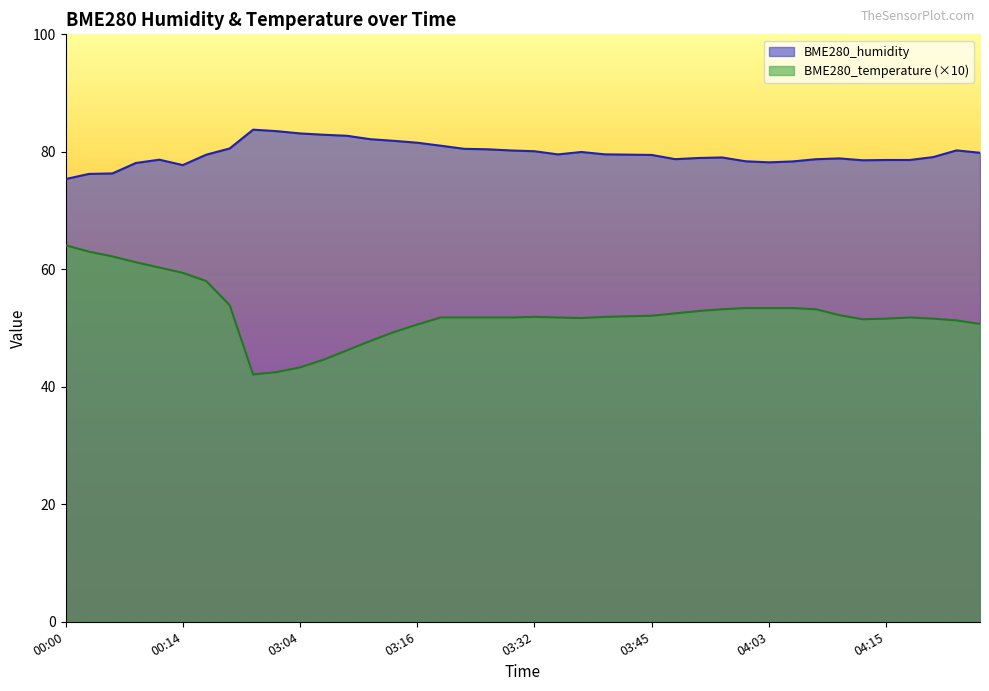

Which series has the largest range (max minus min)?

BME280_temperature (×10)